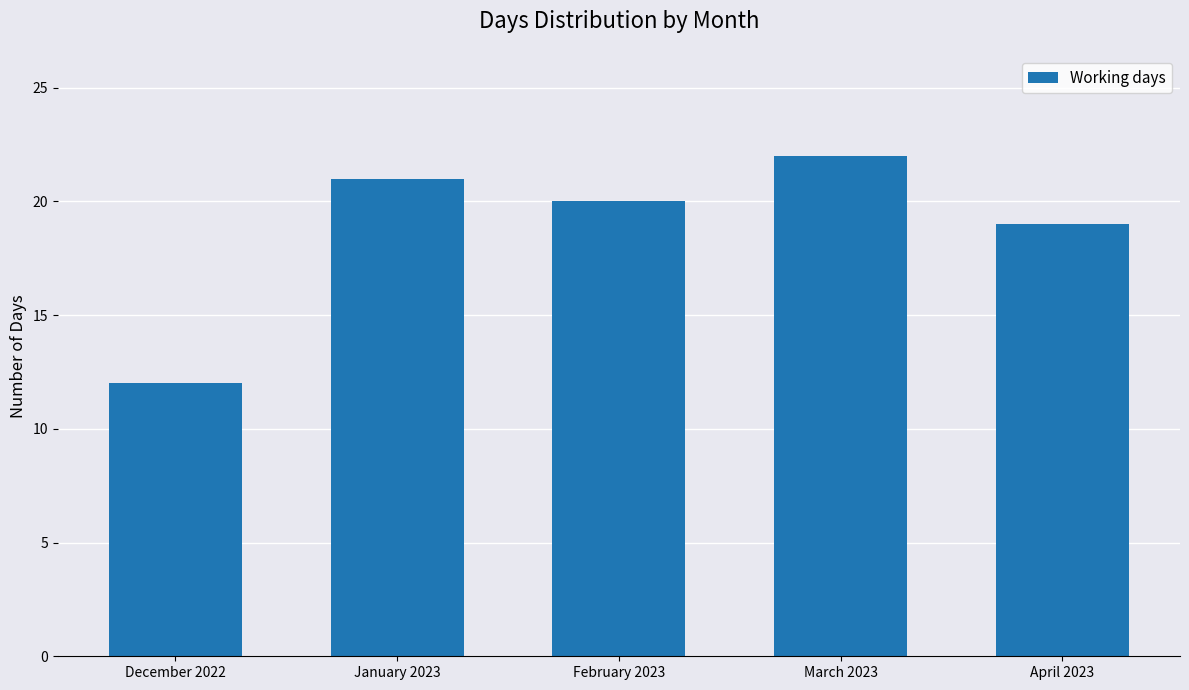

What is the change in value from February 2023 to March 2023?

+2